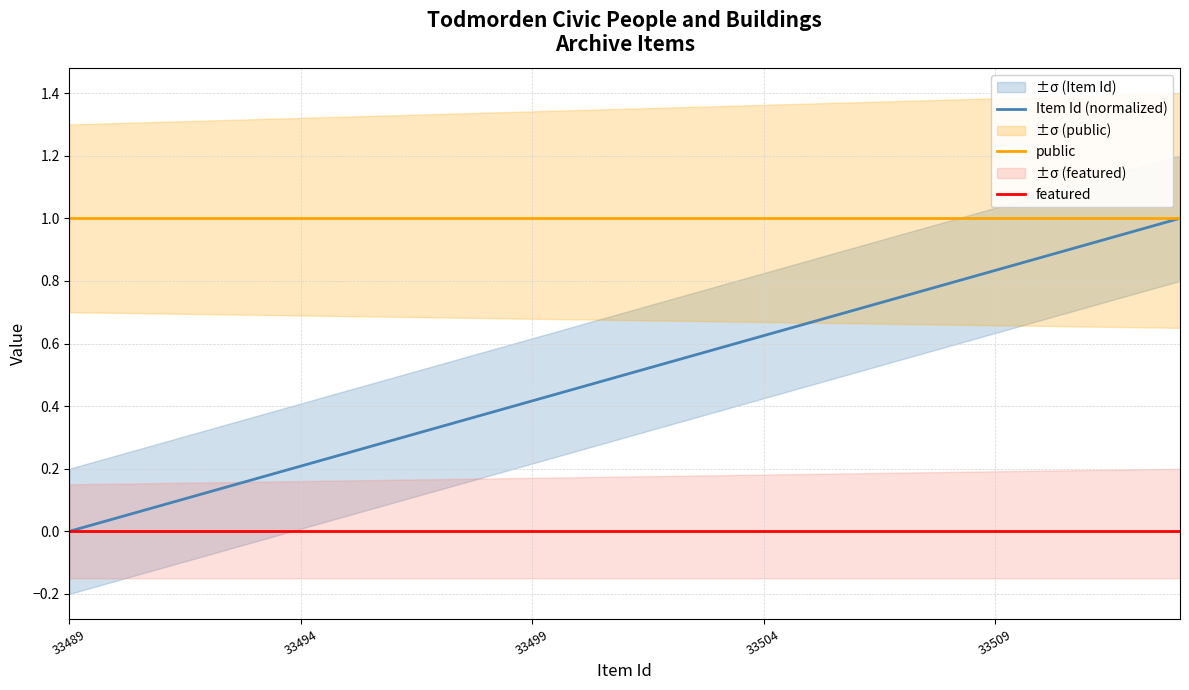

Rank the series by their maximum value, from lowest to highest.

featured, Item Id (normalized), public